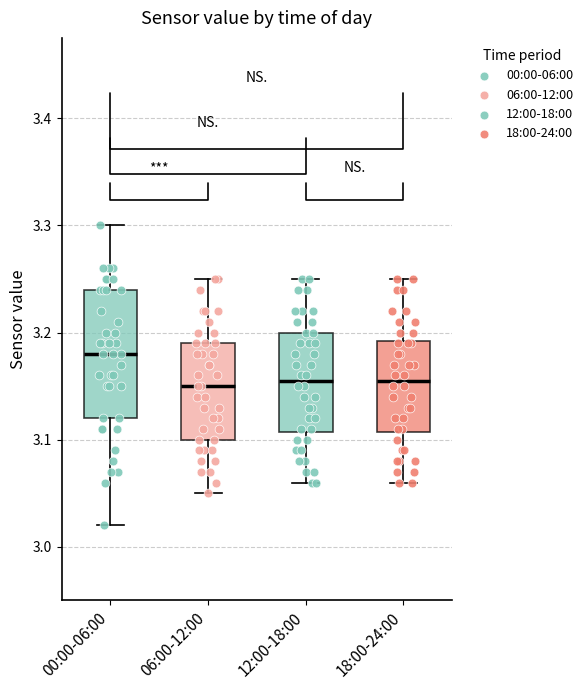

Reading left to right, transcribe this box plot: for each box, give where its median line is, the range the box spans, and where its two whiskers end, as read against the y-axis. The values are not printed on the chart, so give them approximately, as read against the axis.

00:00-06:00: median 3.18, box 3.12 to 3.24, whiskers 3.02 to 3.30
06:00-12:00: median 3.15, box 3.10 to 3.19, whiskers 3.05 to 3.25
12:00-18:00: median 3.16, box 3.11 to 3.20, whiskers 3.06 to 3.25
18:00-24:00: median 3.16, box 3.11 to 3.19, whiskers 3.06 to 3.25